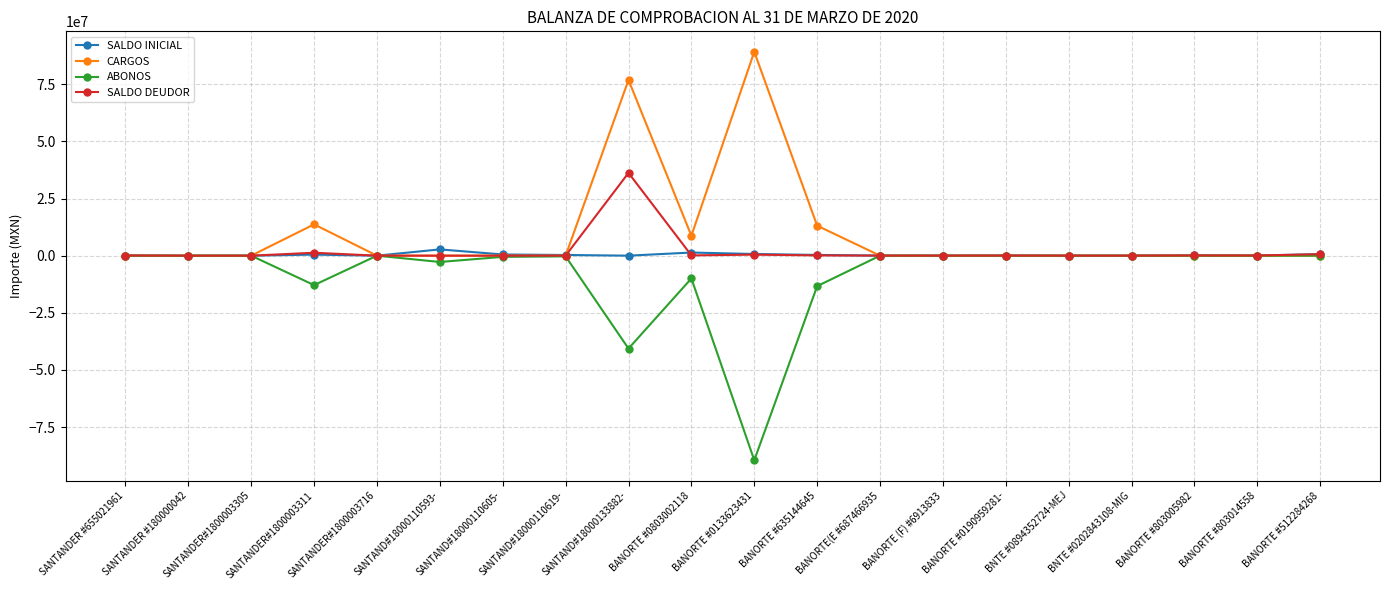

Count the number of categories in the chart.

20